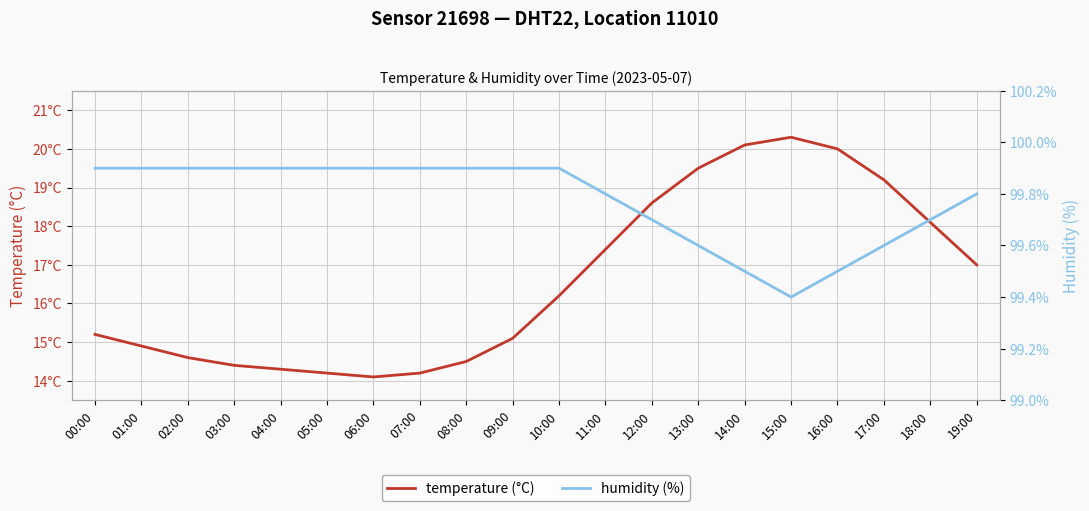

True or false: temperature (°C) has more than 2 points higher than both neighbors.

False